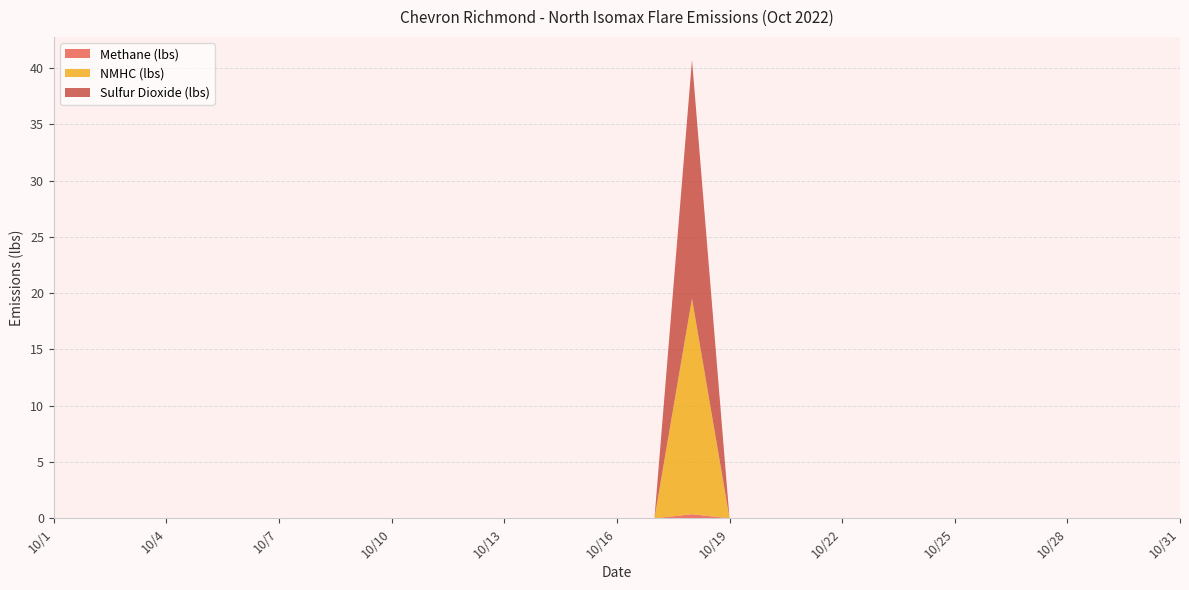

Reading left to right, transcribe all the data shown in this chart.

Methane (lbs): 0.0	0.0	0.0	0.0	0.0	0.0	0.0	0.0	0.0	0.0	0.0	0.0	0.0	0.0	0.0	0.0	0.0	0.4	0.0	0.0	0.0	0.0	0.0	0.0	0.0	0.0	0.0	0.0	0.0	0.0	0.0
NMHC (lbs): 0.0	0.0	0.0	0.0	0.0	0.0	0.0	0.0	0.0	0.0	0.0	0.0	0.0	0.0	0.0	0.0	0.0	19.2	0.0	0.0	0.0	0.0	0.0	0.0	0.0	0.0	0.0	0.0	0.0	0.0	0.0
Sulfur Dioxide (lbs): 0.0	0.0	0.0	0.0	0.0	0.0	0.0	0.0	0.0	0.0	0.0	0.0	0.0	0.0	0.0	0.0	0.0	21.2	0.0	0.0	0.0	0.0	0.0	0.0	0.0	0.0	0.0	0.0	0.0	0.0	0.0